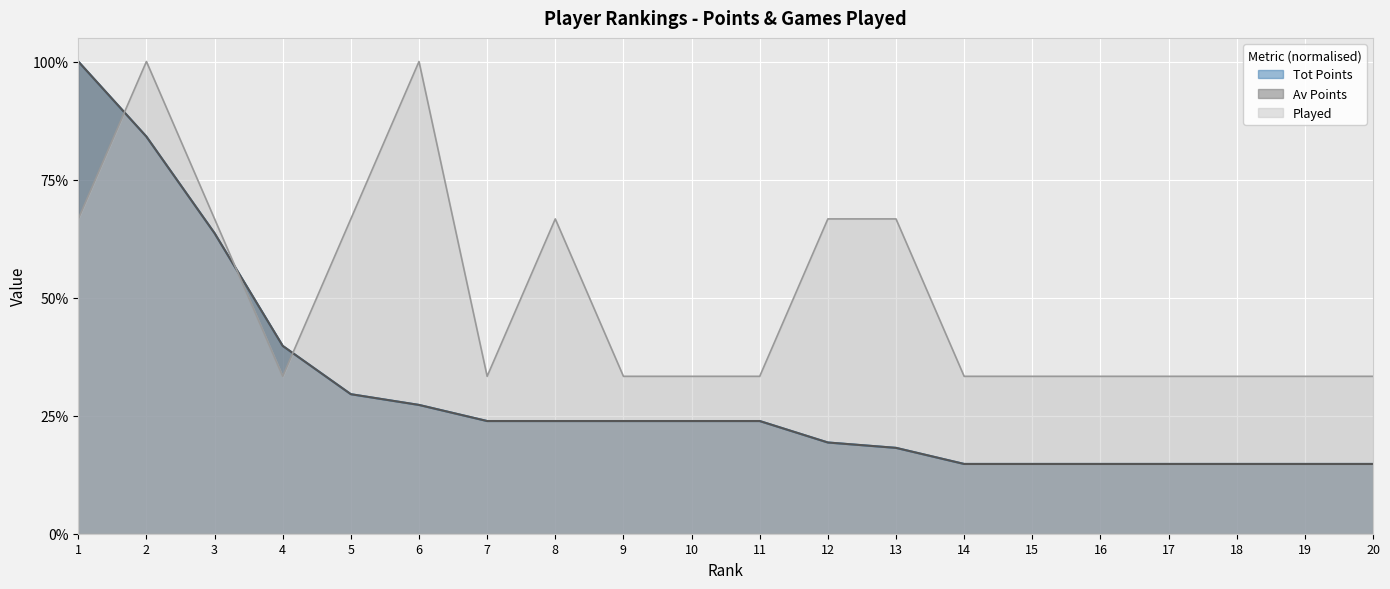

Which has a higher value, 18 or 14?

18